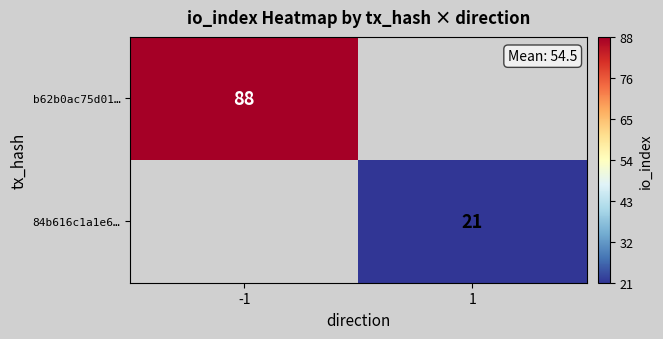

What is the greatest value displayed?

88.0